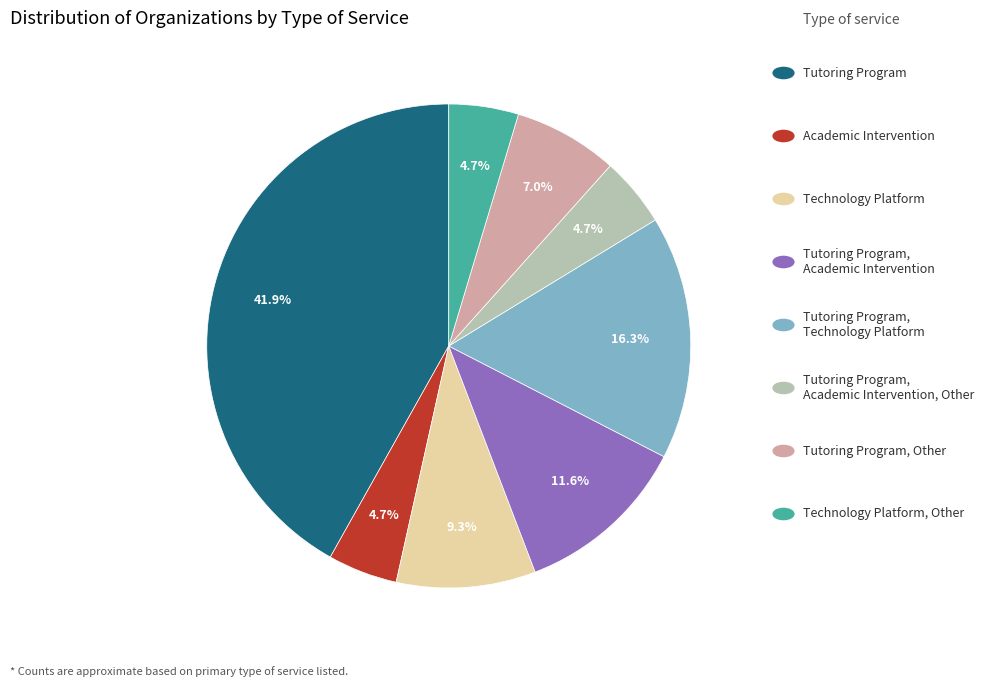

Is there a majority slice in this chart?

No